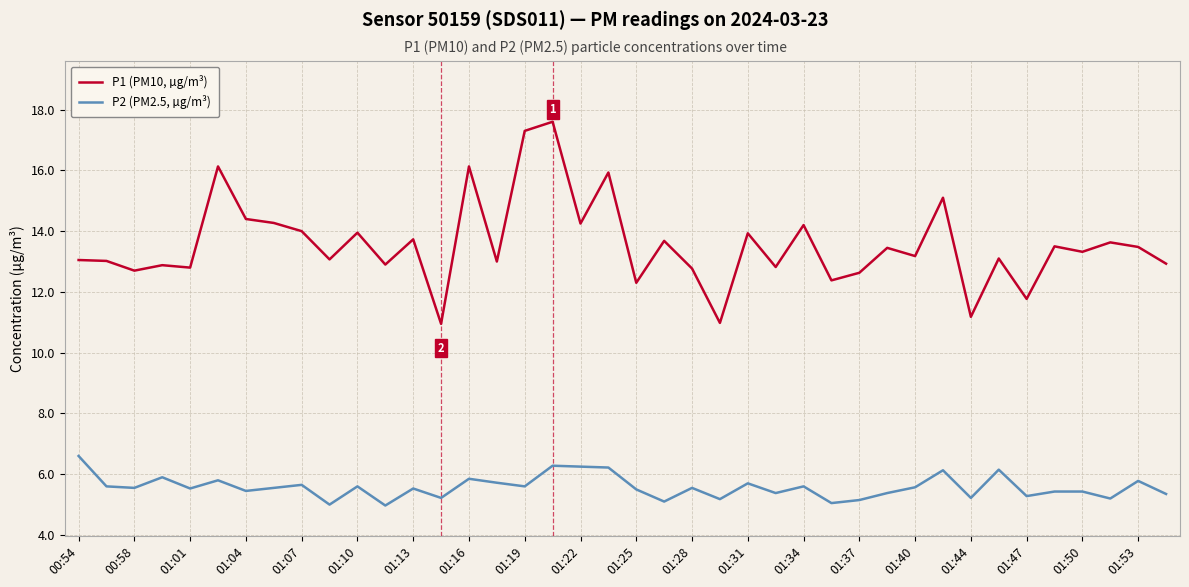

List the series in order of their peak value, highest first.

P1 (PM10, µg/m³), P2 (PM2.5, µg/m³)